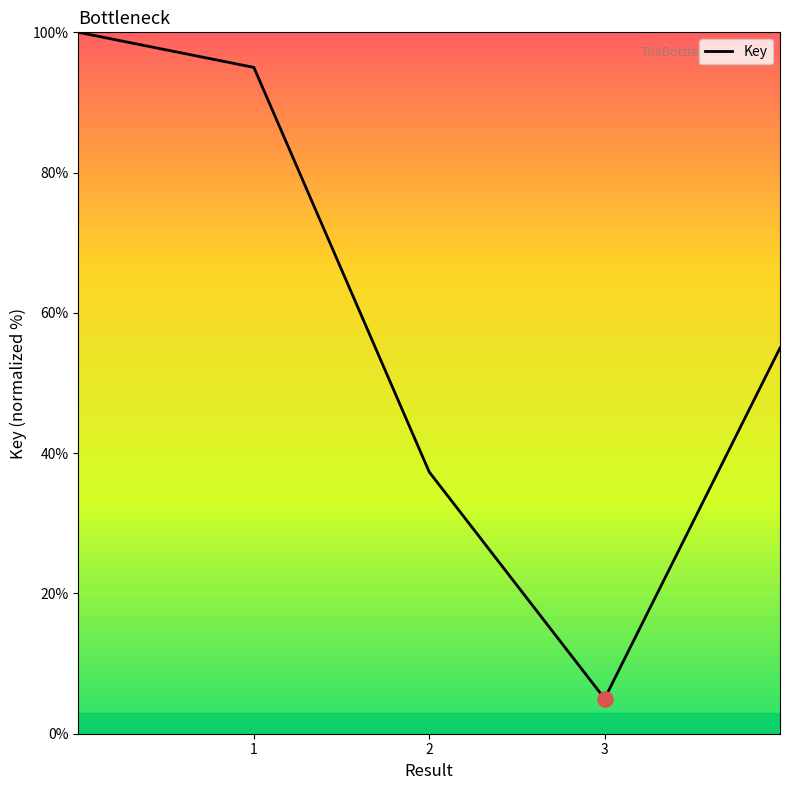

What is the minimum value shown in the chart?

5.0